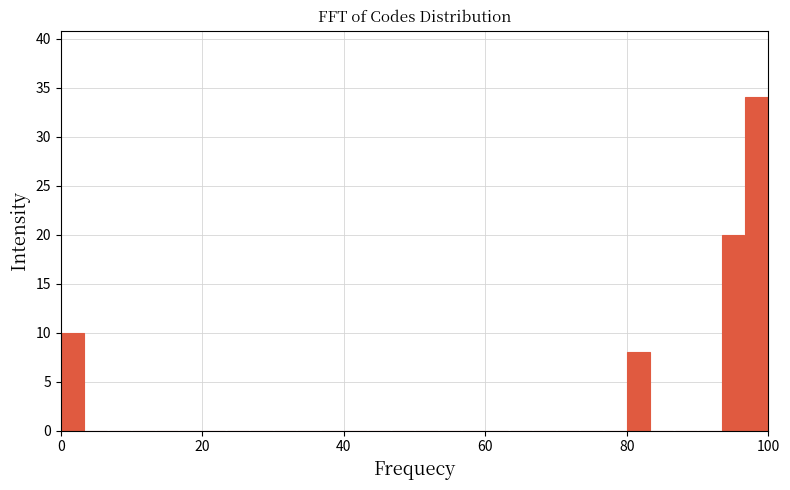

Around what value on the x-axis is the tallest bar? Give the approximate position of its centre, as read against the axis.

98